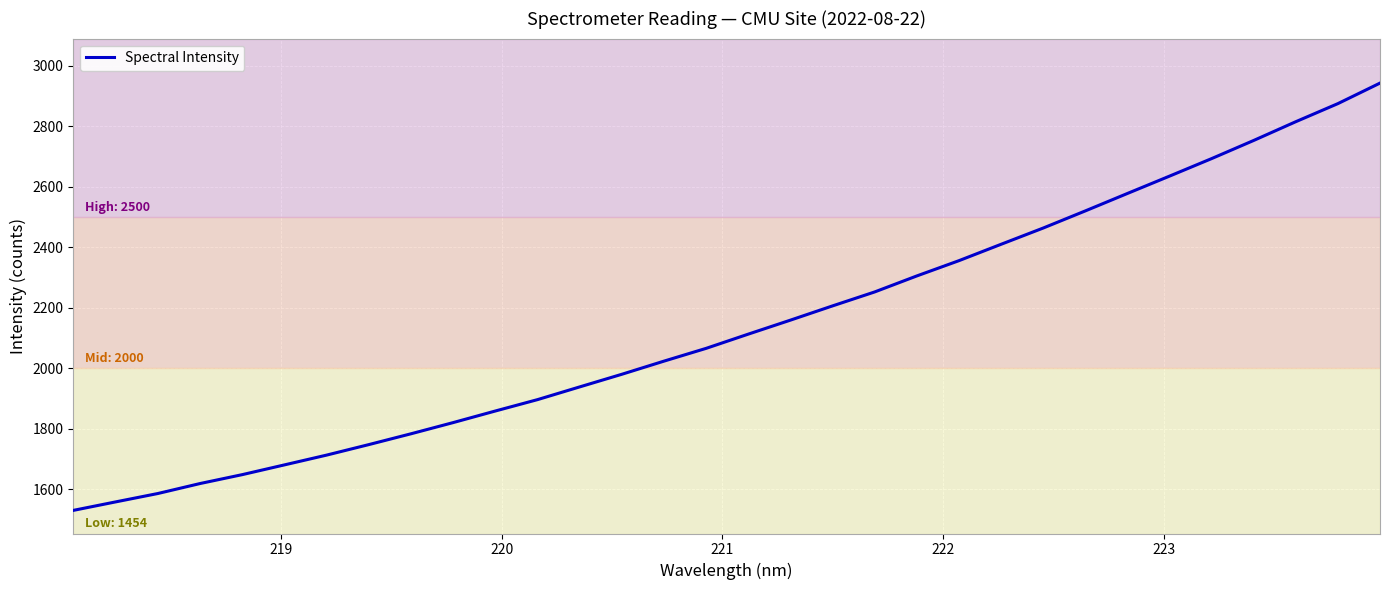

What is the highest value of the Spectral Intensity series?

2942.8